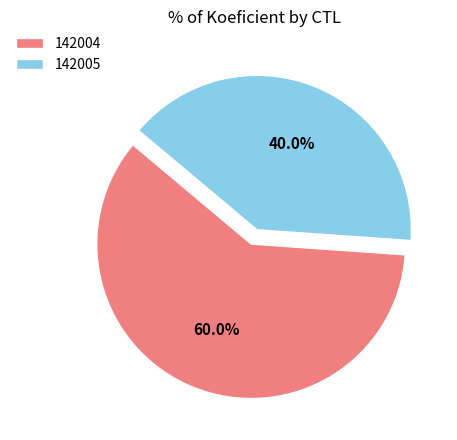

Approximately how many times larger is the value at 142005 compared to 142004?

0.7